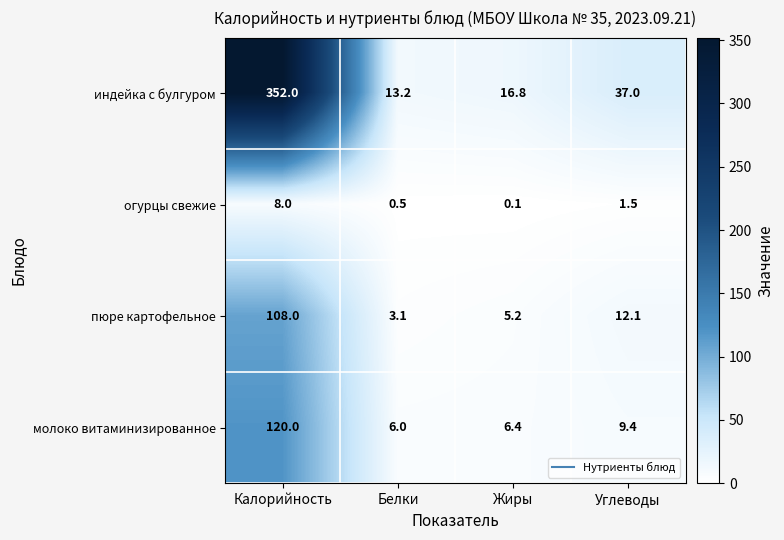

What is the difference between the highest and lowest values at Калорийность?

344.0